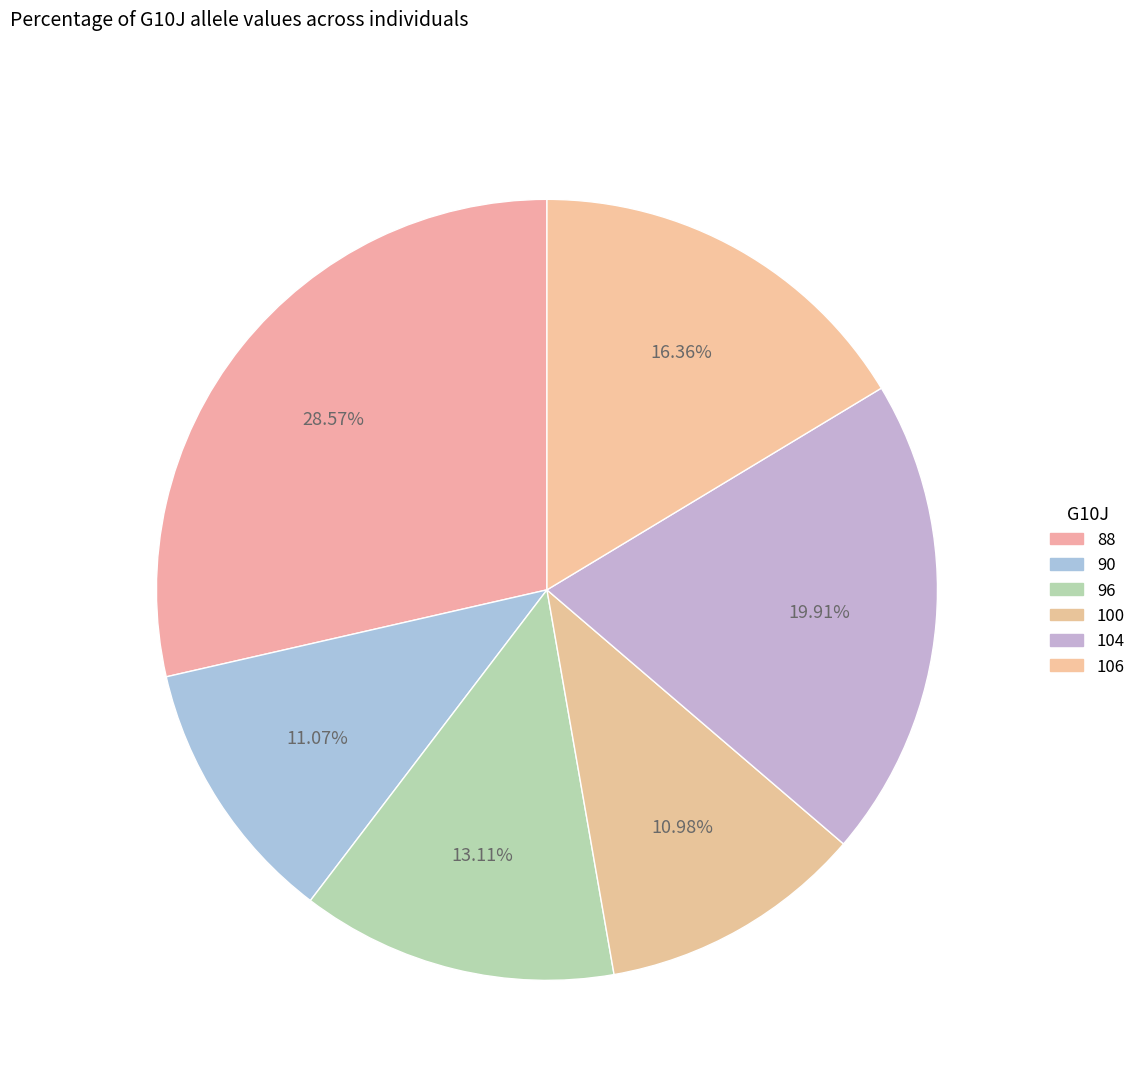

Count the number of slices in the pie.

6